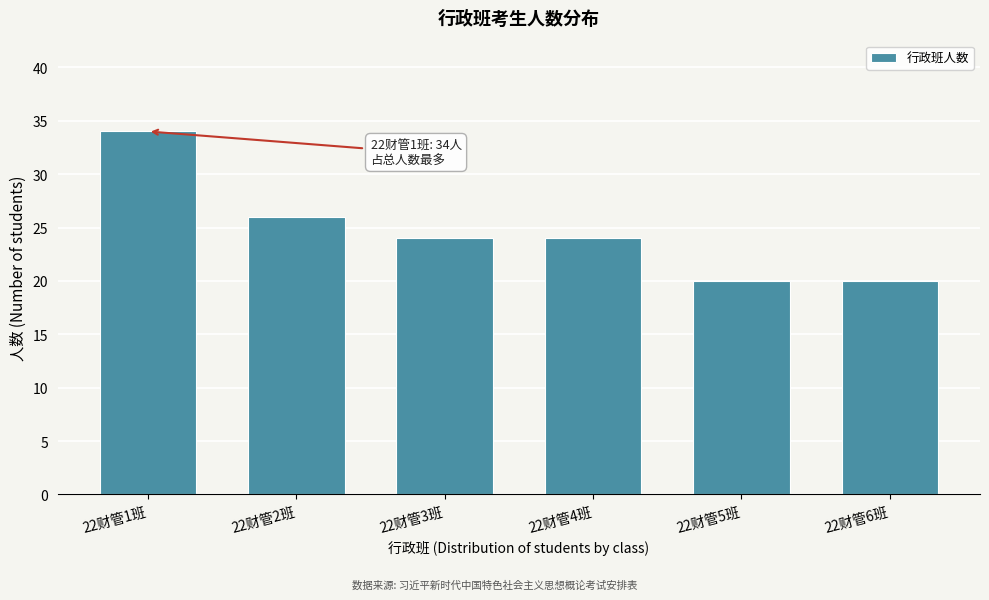

Reading left to right, list all the values displayed in this chart.

22财管1班=34	22财管2班=26	22财管3班=24	22财管4班=24	22财管5班=20	22财管6班=20